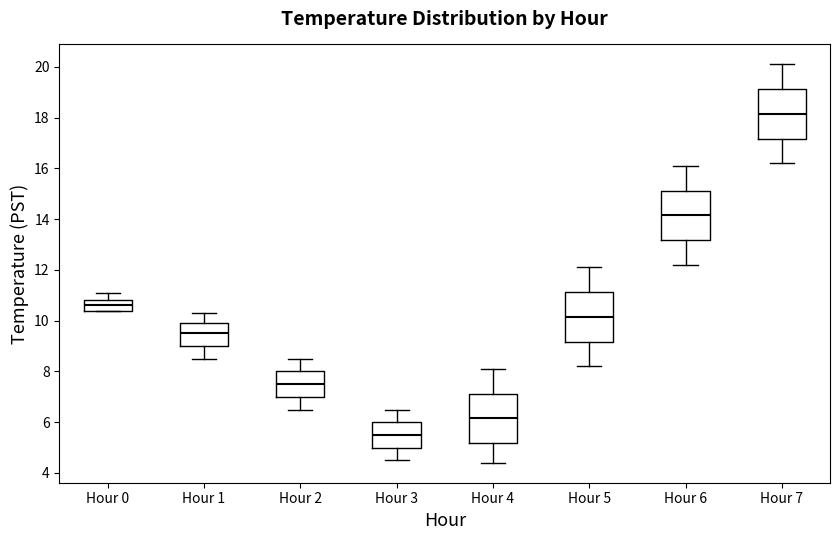

Where is the lower edge of the box for Hour 7 on the y-axis? The values are not printed on the chart, so give them approximately, as read against the axis.

17.2